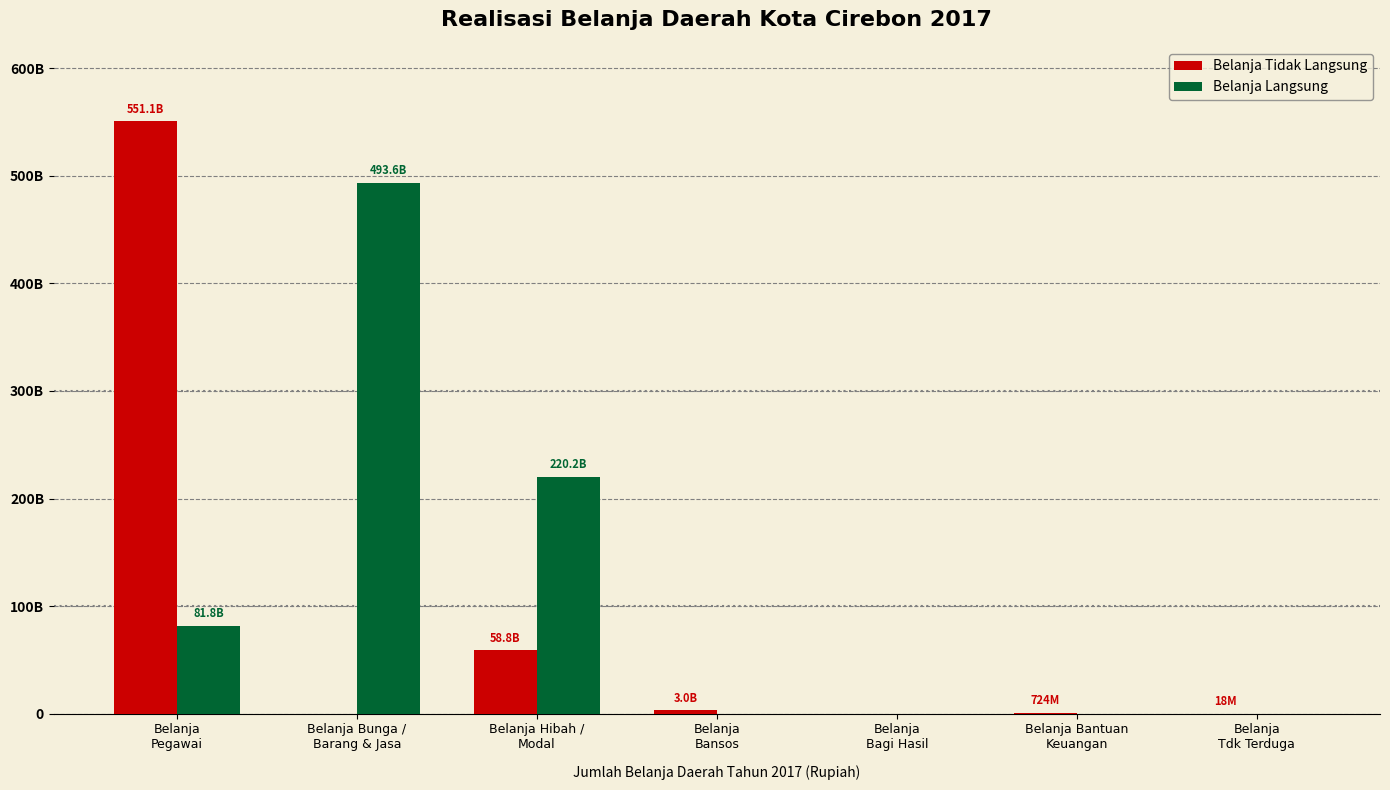

What is the maximum value for Belanja Langsung?

493619020117